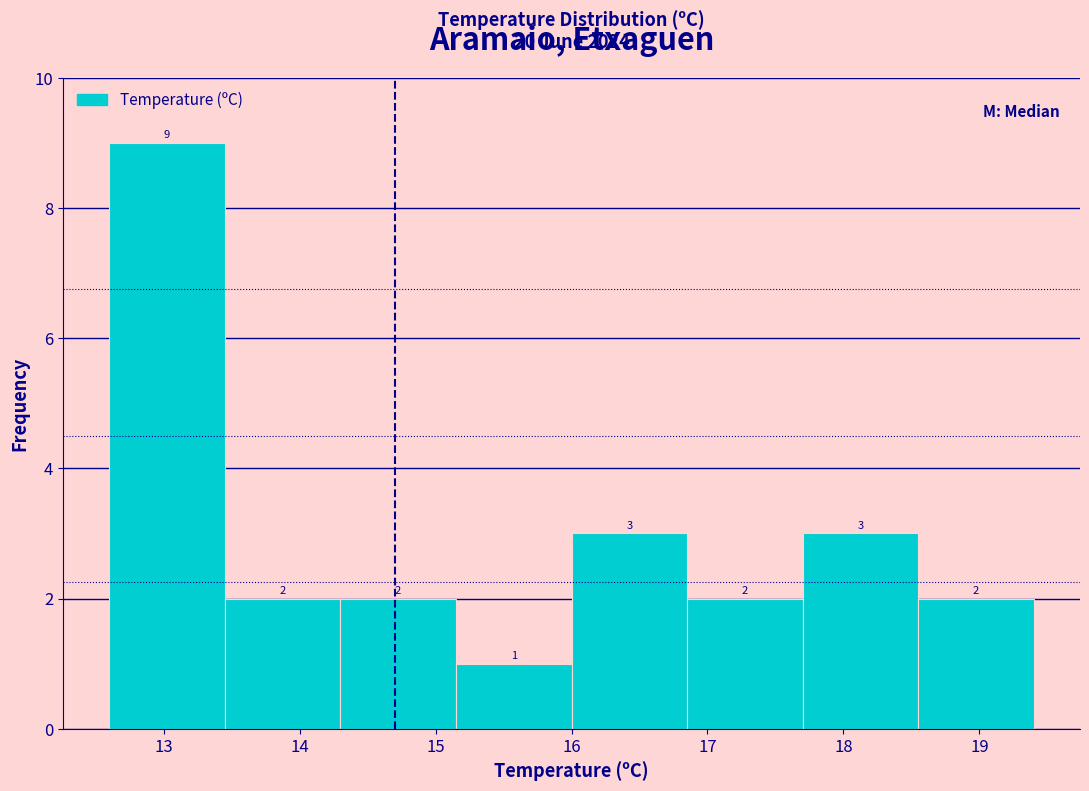

What is the height of the bar covering 12.60 to 13.45 on the x-axis? The bar edges are not printed on the chart, so give them approximately, as read against the axis.

9